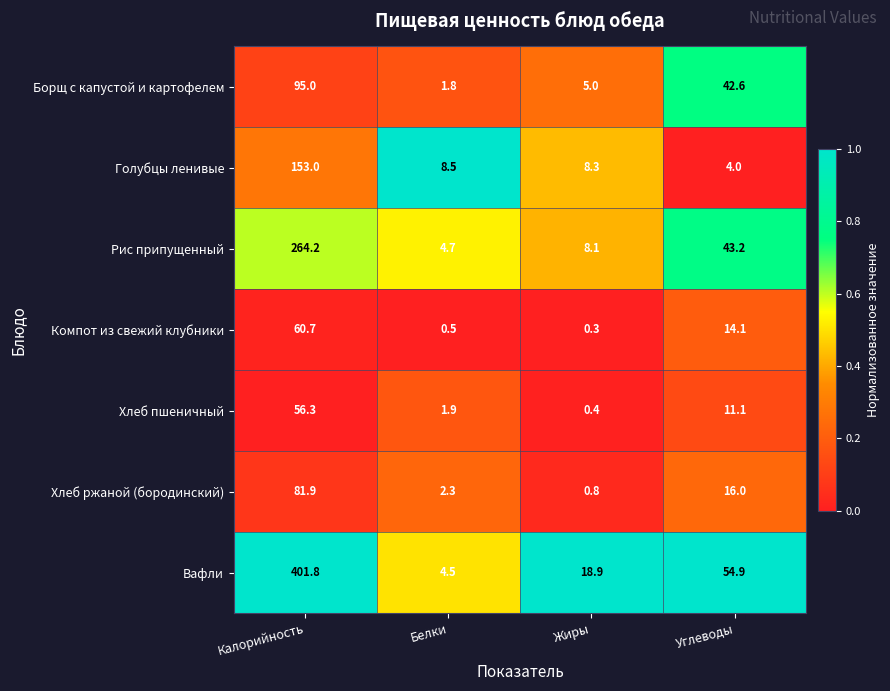

What is the spread (max minus min) of values at Жиры?

18.6